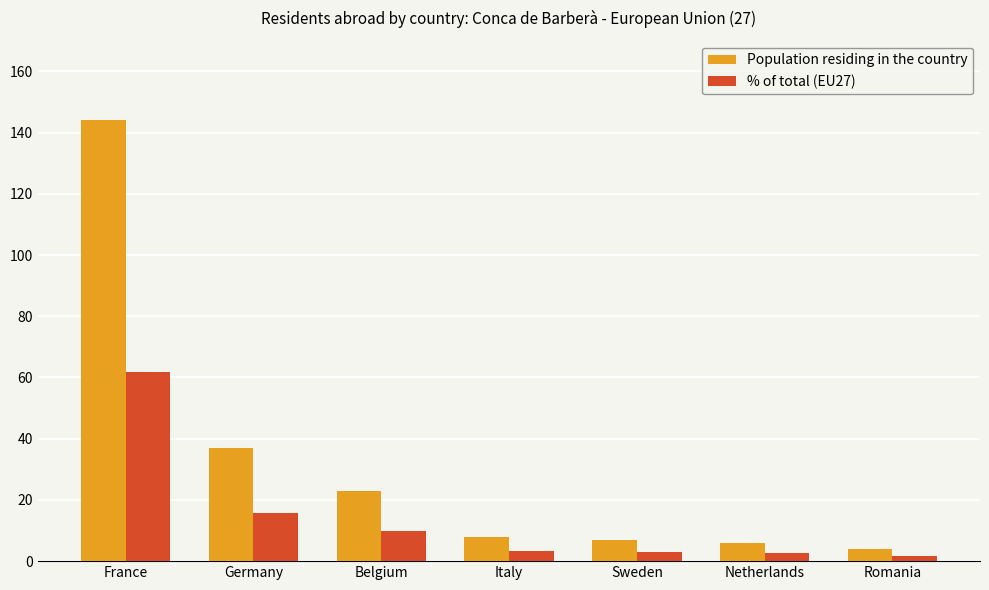

Which series has the largest range (max minus min)?

Population residing in the country